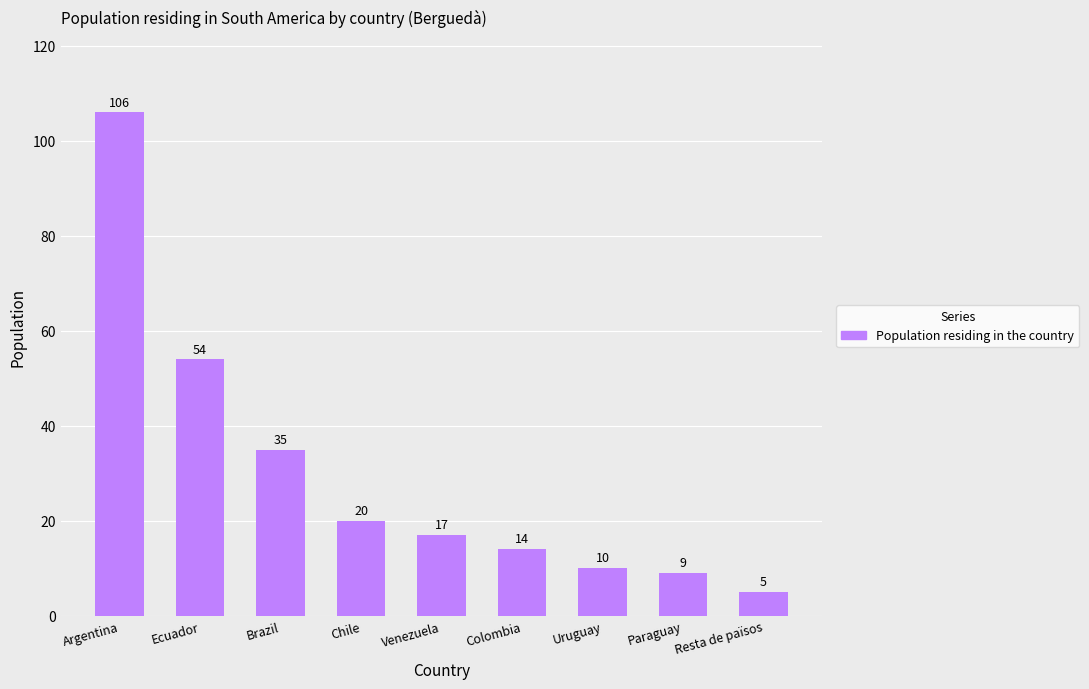

What is the average value?

30